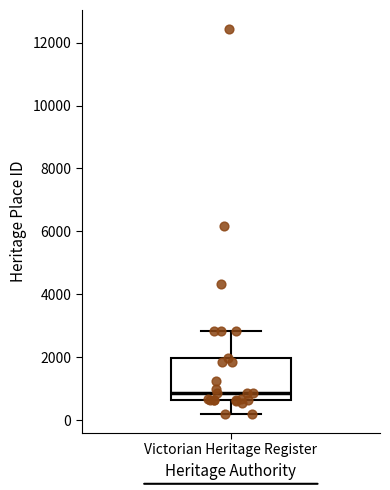

Transcribe this box plot: give where the median line is, the range the box spans, and where the two whiskers end, as read against the y-axis. The values are not printed on the chart, so give them approximately, as read against the axis.

median 800, box 600 to 2000, whiskers 200 to 2800